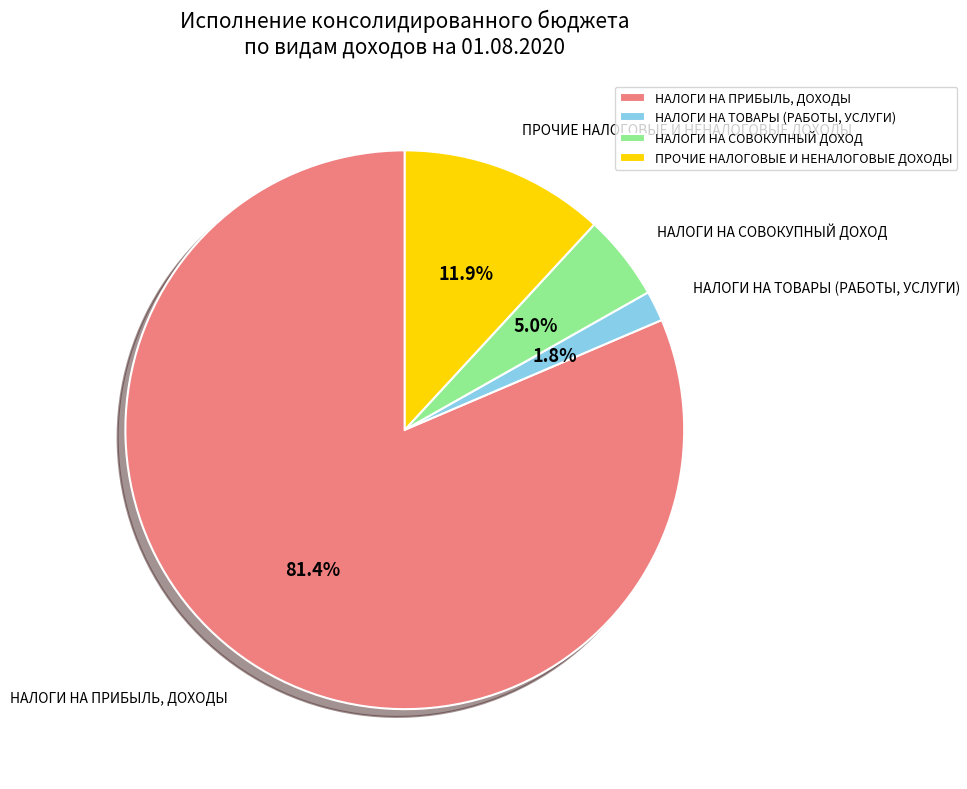

Combined, do НАЛОГИ НА СОВОКУПНЫЙ ДОХОД and ПРОЧИЕ НАЛОГОВЫЕ И НЕНАЛОГОВЫЕ ДОХОДЫ account for over 50%?

No